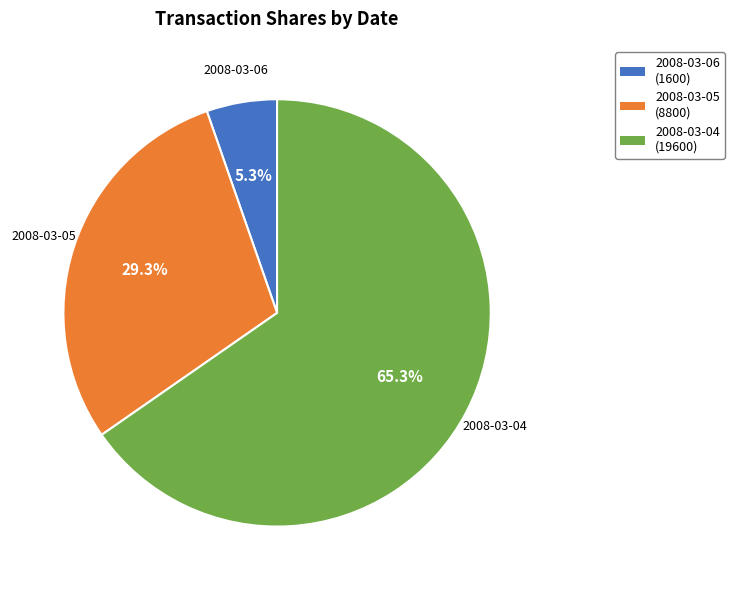

Which slice is the largest?

2008-03-04 (19600)